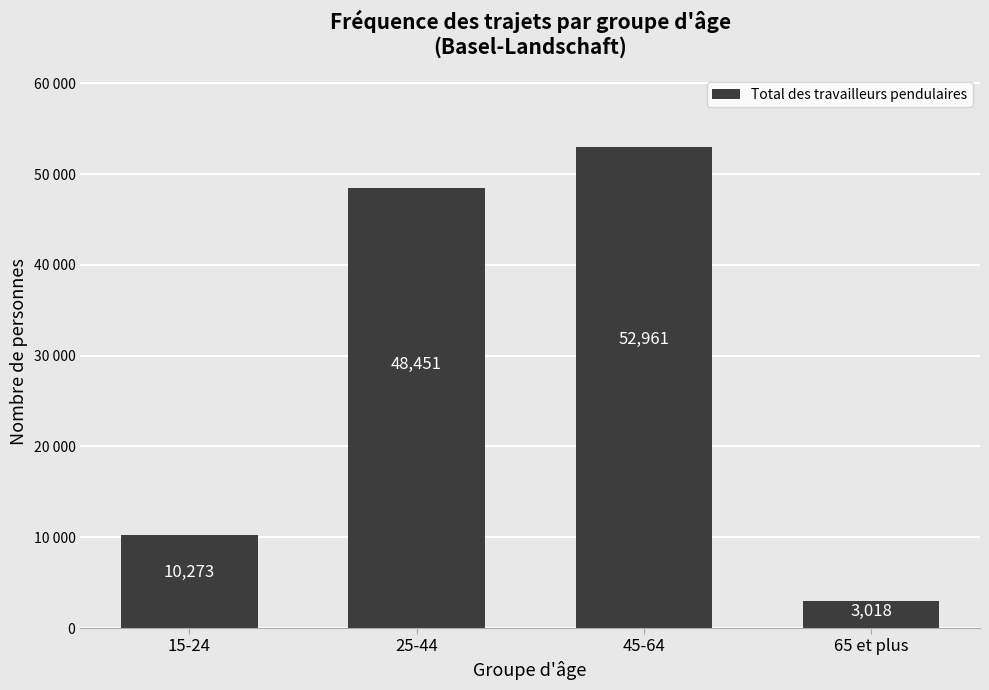

At which label is the value closest to 27989?

15-24